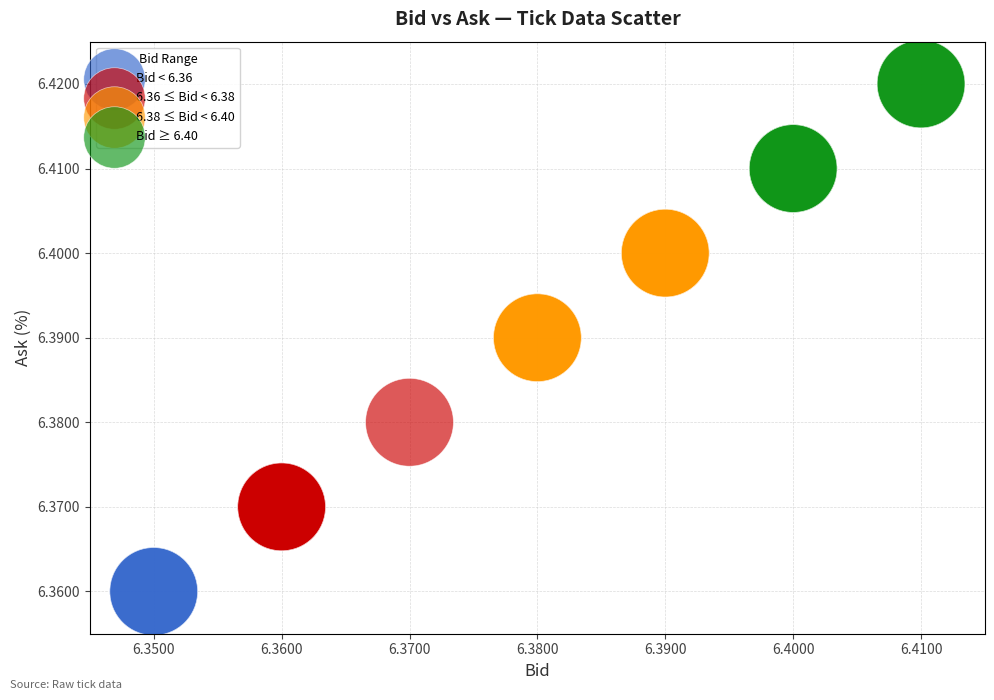

Which series contains the lowest Y value?

Bid < 6.36